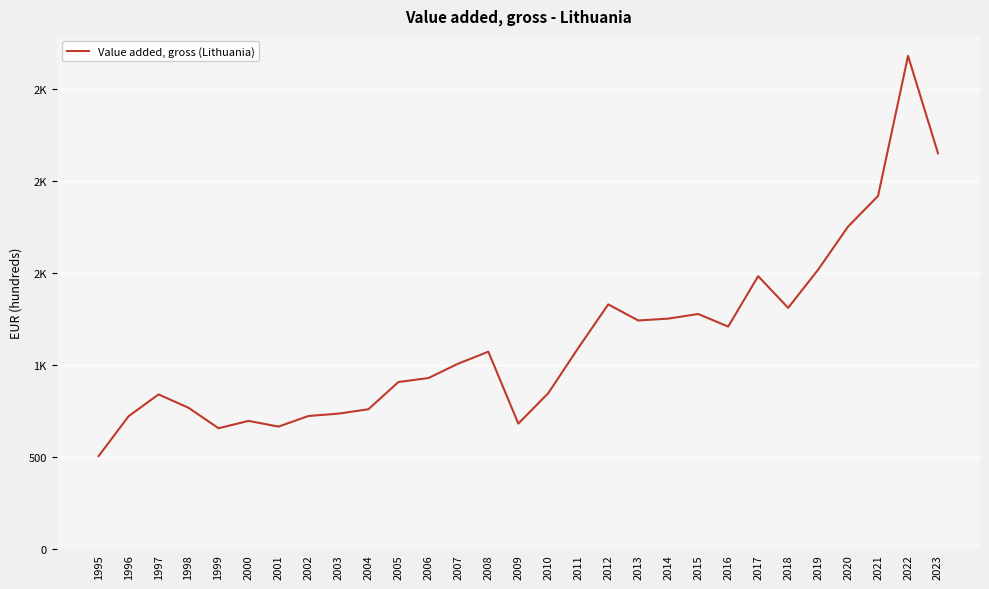

What is the ratio of the value at 2012 to the value at 2021?

0.7